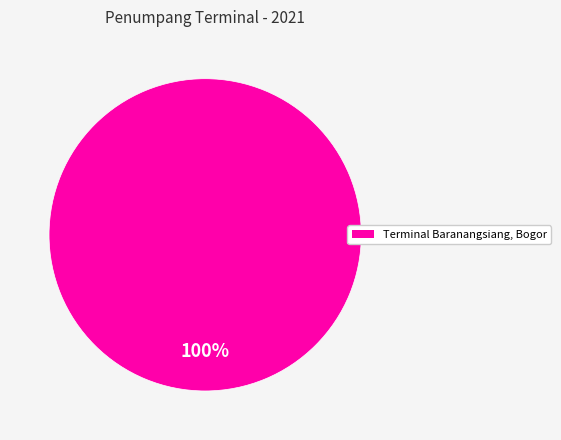

Is there a majority slice in this chart?

Yes